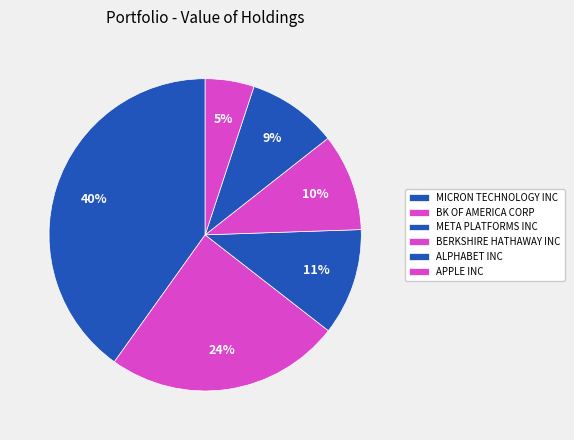

Is there a majority slice in this chart?

No